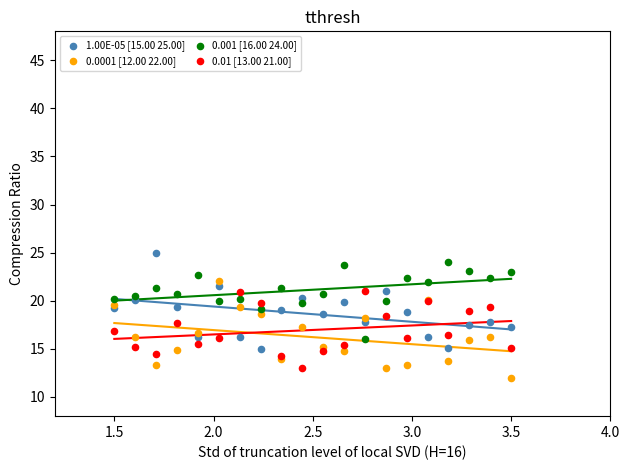

What is the X range (max minus min) for the scatter plot?

2.0